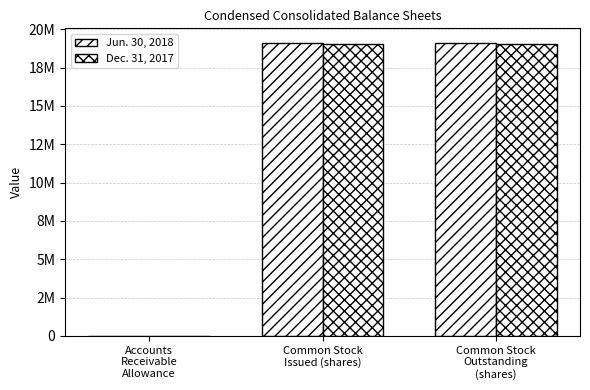

Read the Jun. 30, 2018 value at Common Stock
Issued (shares), to the nearest 10.

19102780